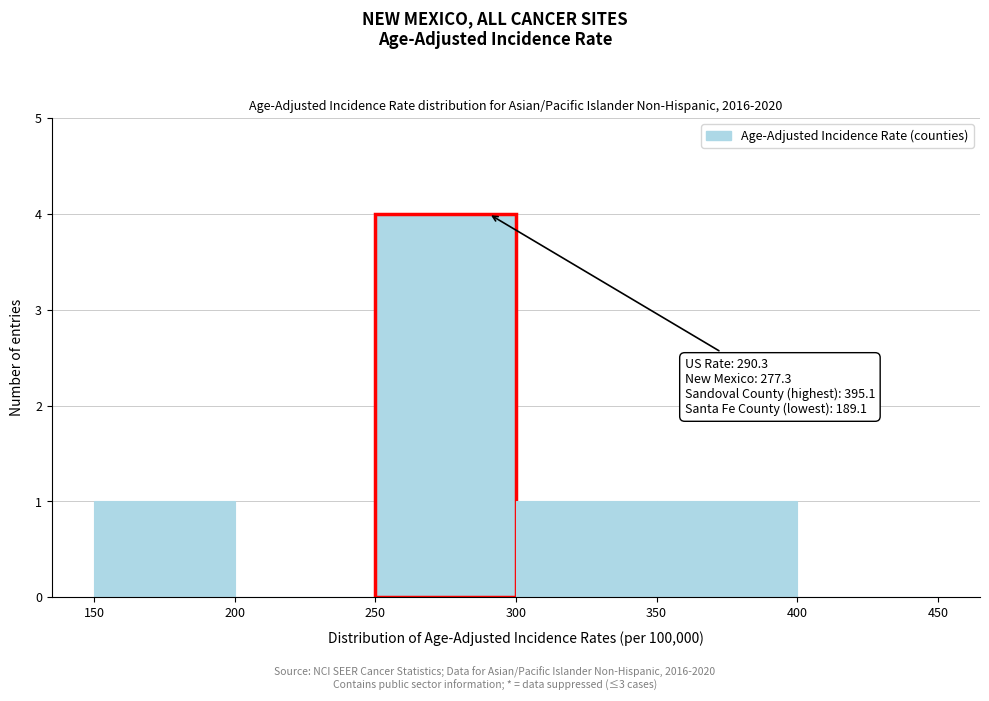

Which range on the x-axis has the tallest bar?

250 to 300